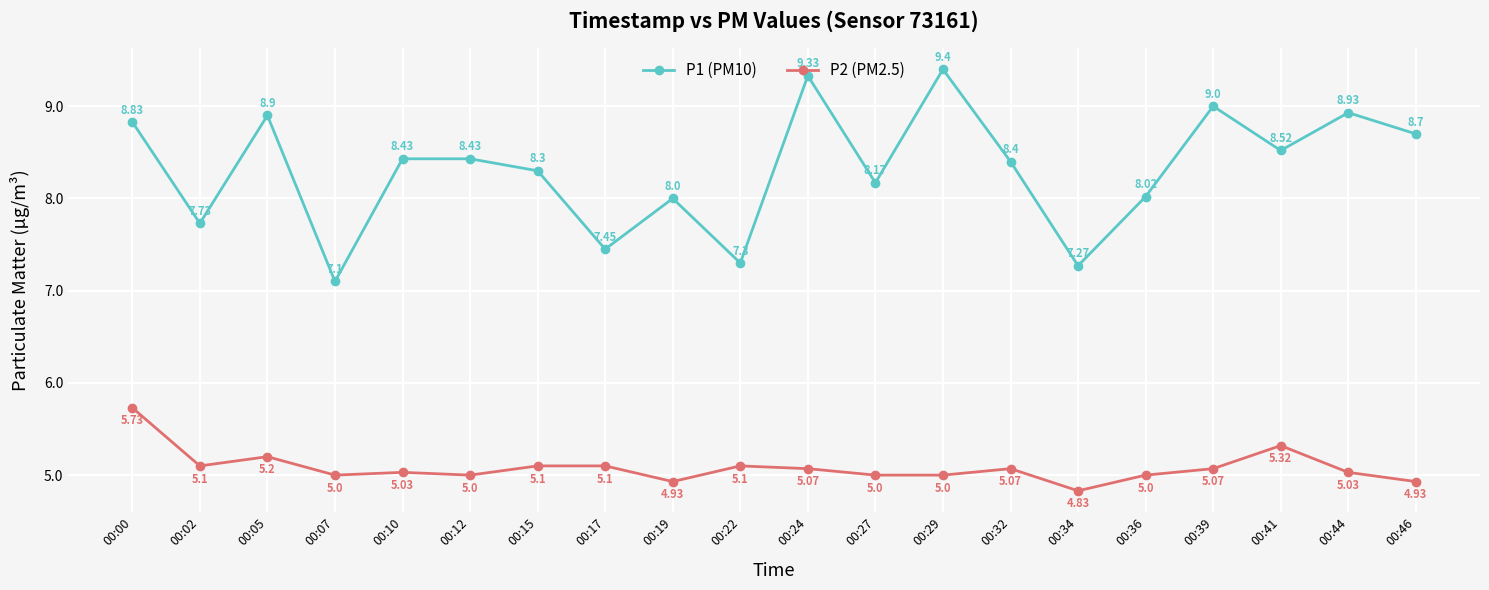

What is the value of the P1 (PM10) point at the 16th from the left?

8.0